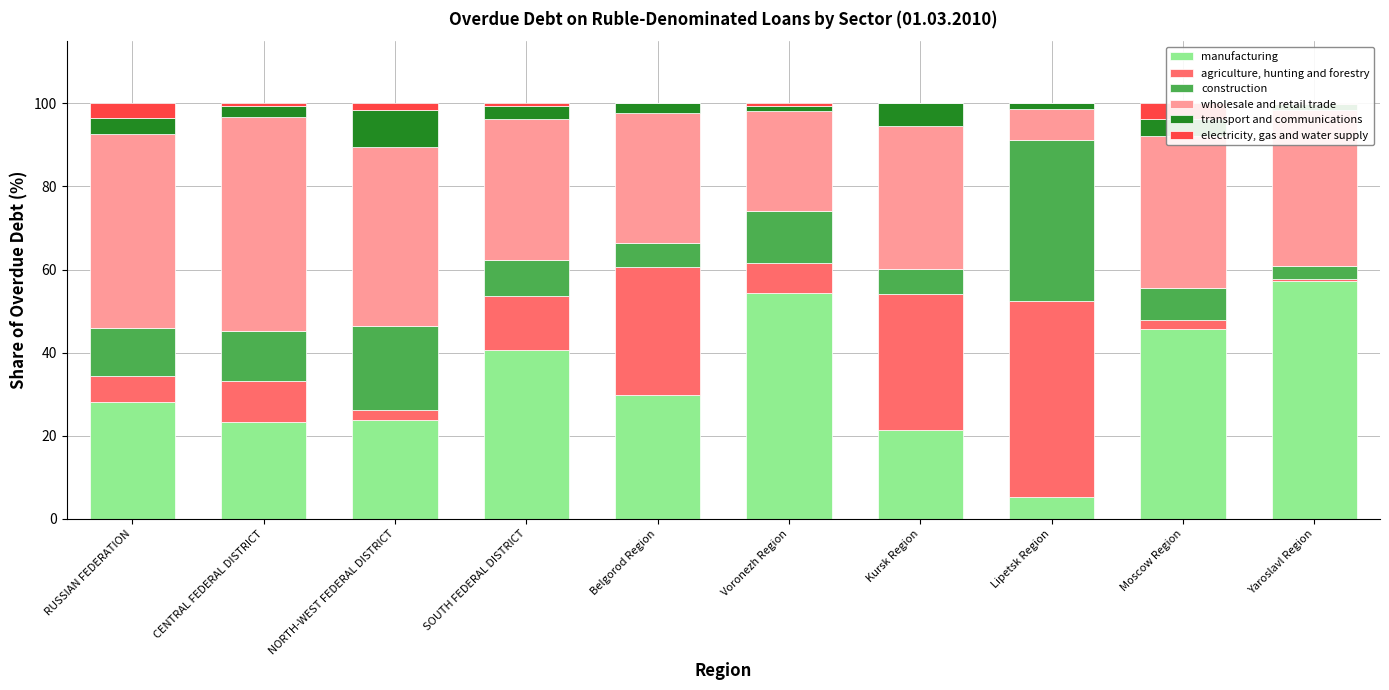

What is the total value across all series at Lipetsk Region?

100.0